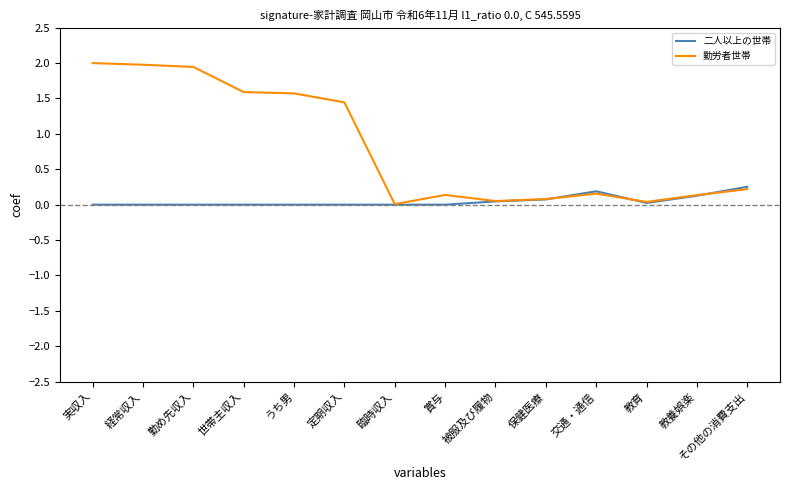

The value of 勤労者世帯 at 勤め先収入 is 1.9. True or false?

True